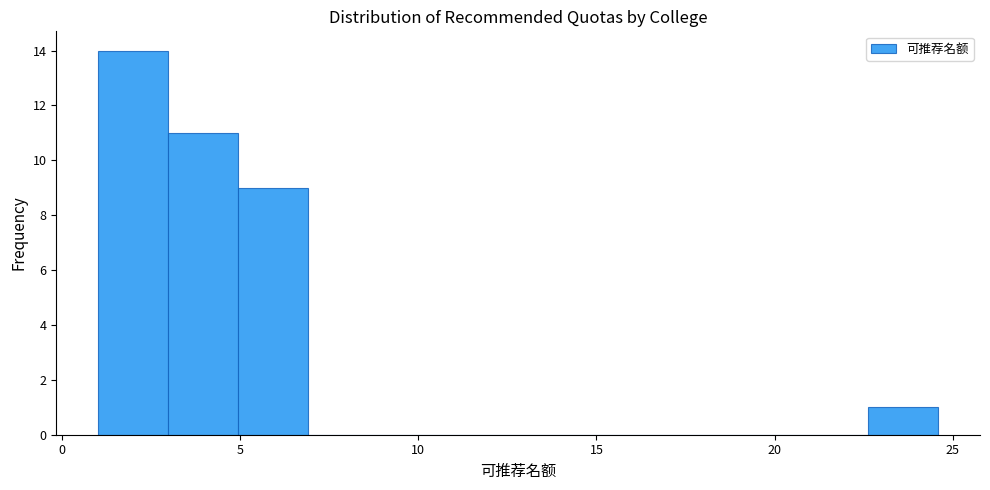

Around what value on the x-axis is the tallest bar? Give the approximate position of its centre, as read against the axis.

2.0